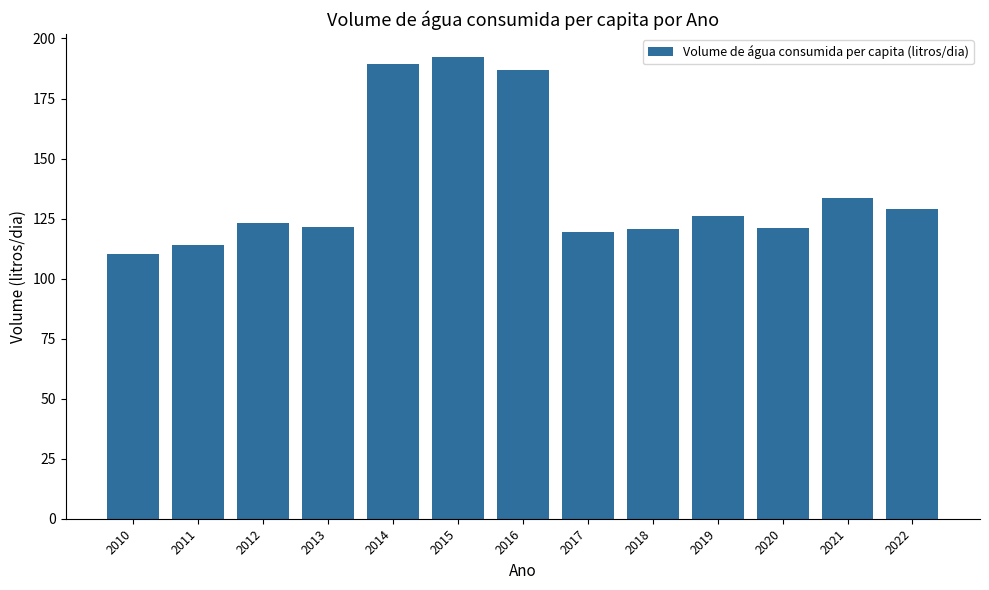

True or false: the data shows 129.0 at 2022.

True